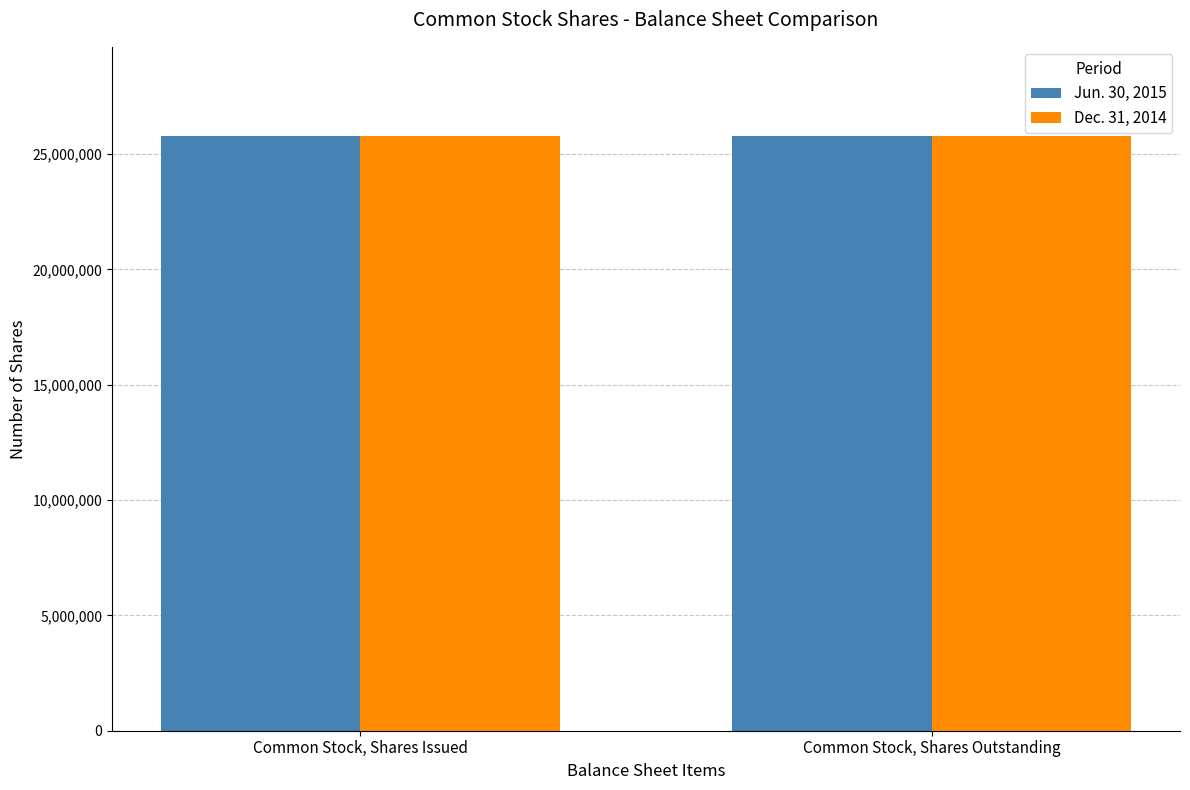

What is the total value across all series at Common Stock, Shares Outstanding?

51561946